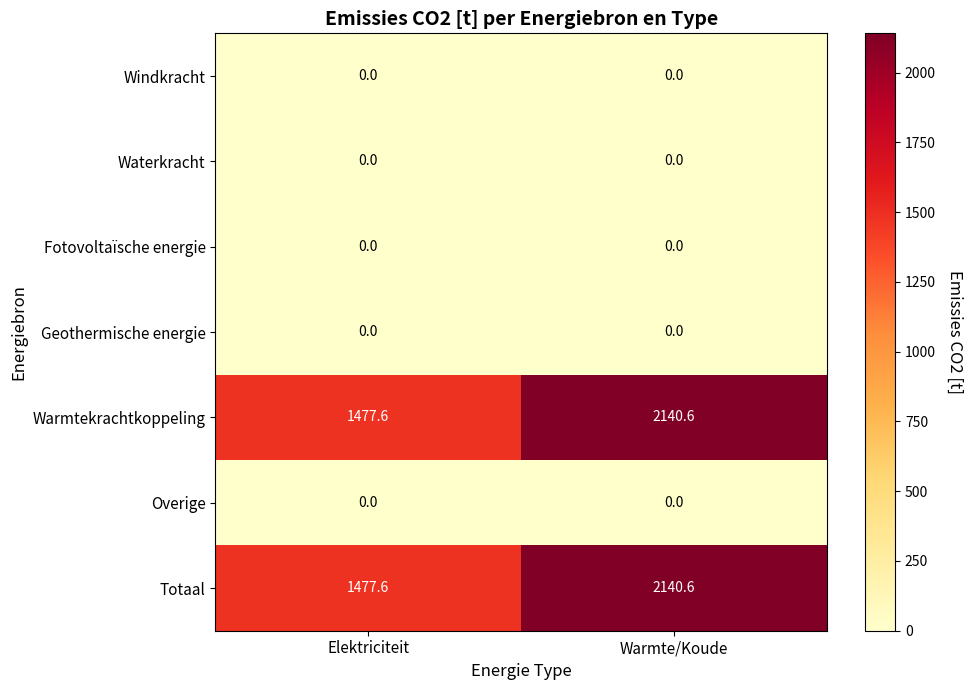

True or false: Warmtekrachtkoppeling has a value of 709.2 at Warmte/Koude.

False